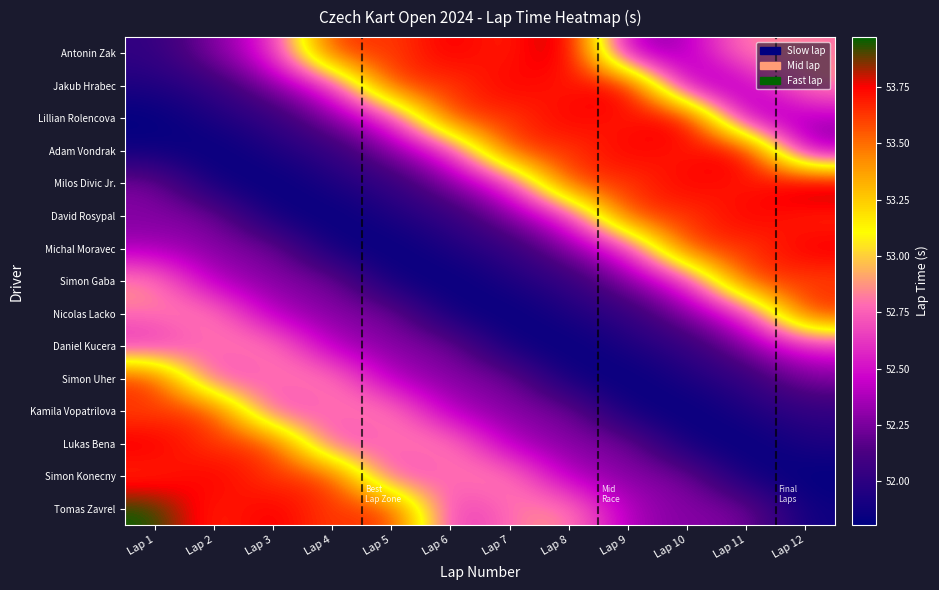

How many distinct data groups are displayed?

15